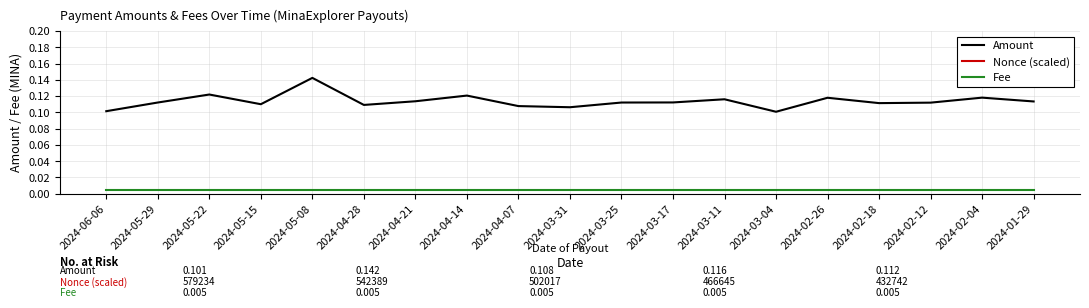

What position from the right is 2024-03-17?

8